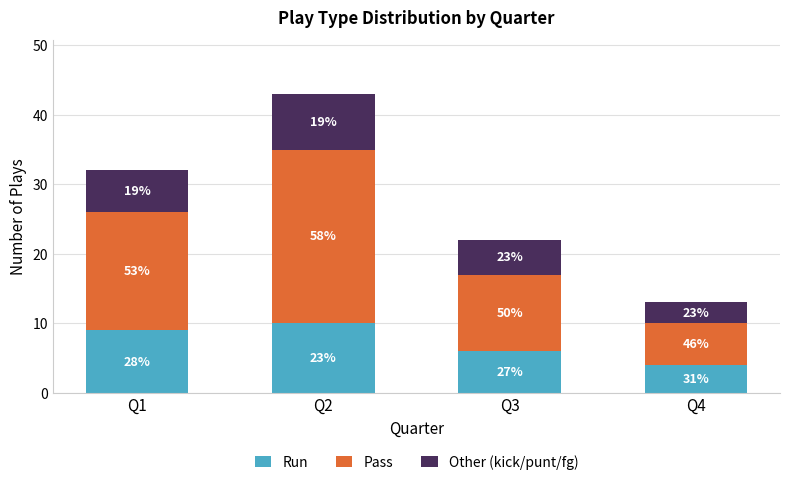

List the series in order of their overall mean, lowest first.

Other (kick/punt/fg), Run, Pass